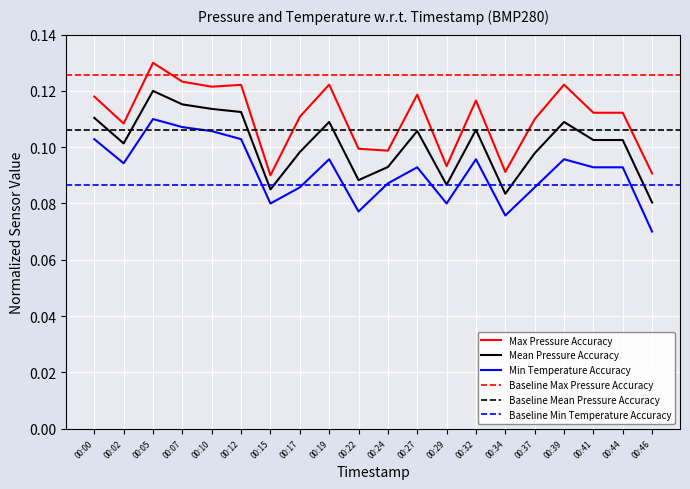

What is the average value of the pressure series?

0.1